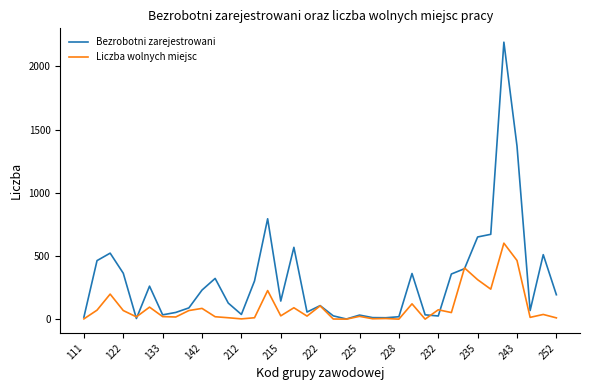

Which series has the largest total across all categories?

Bezrobotni zarejestrowani